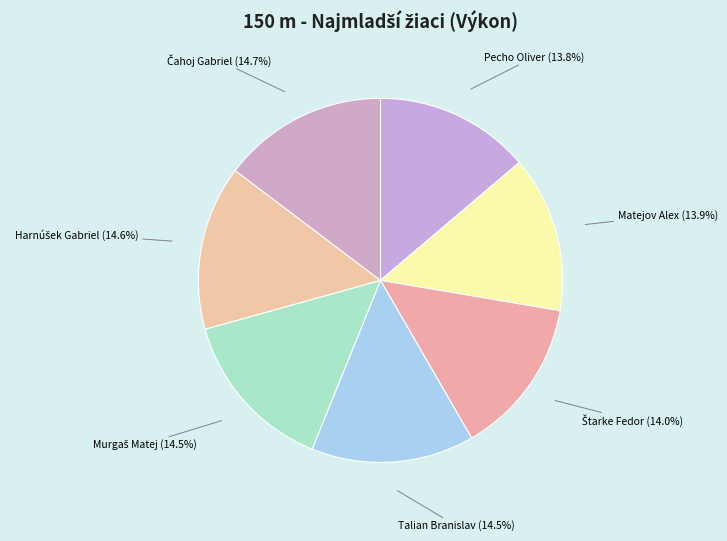

How many slices are in this pie chart?

7